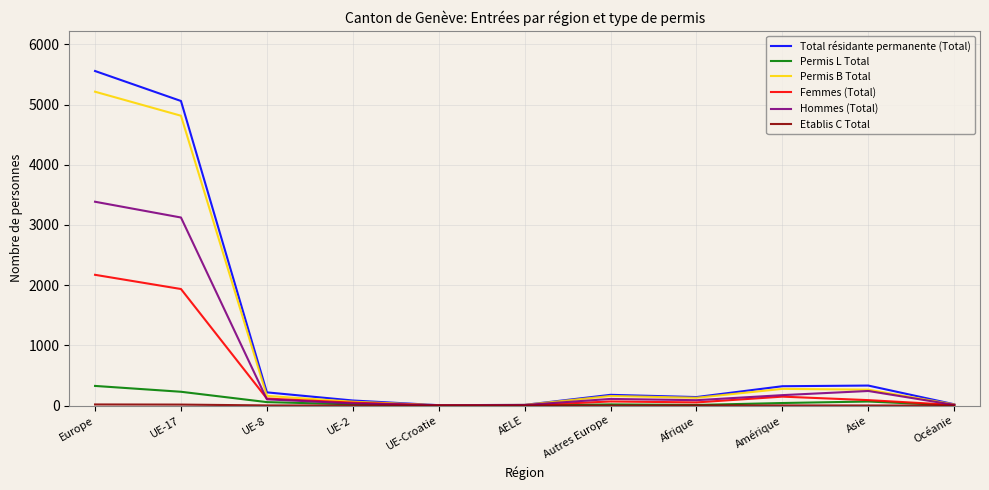

True or false: Permis B Total has a value of 277 at Amérique.

True